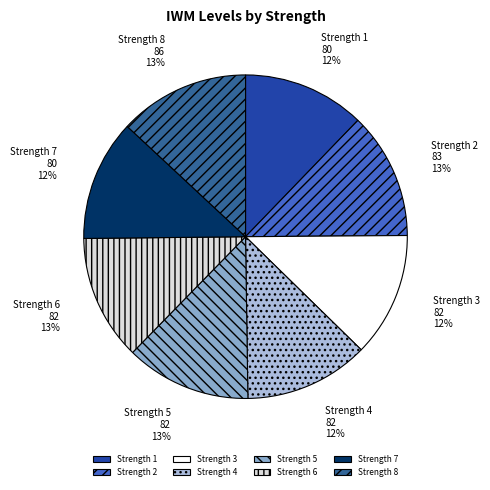

Is there any slice that represents more than half of the pie?

No